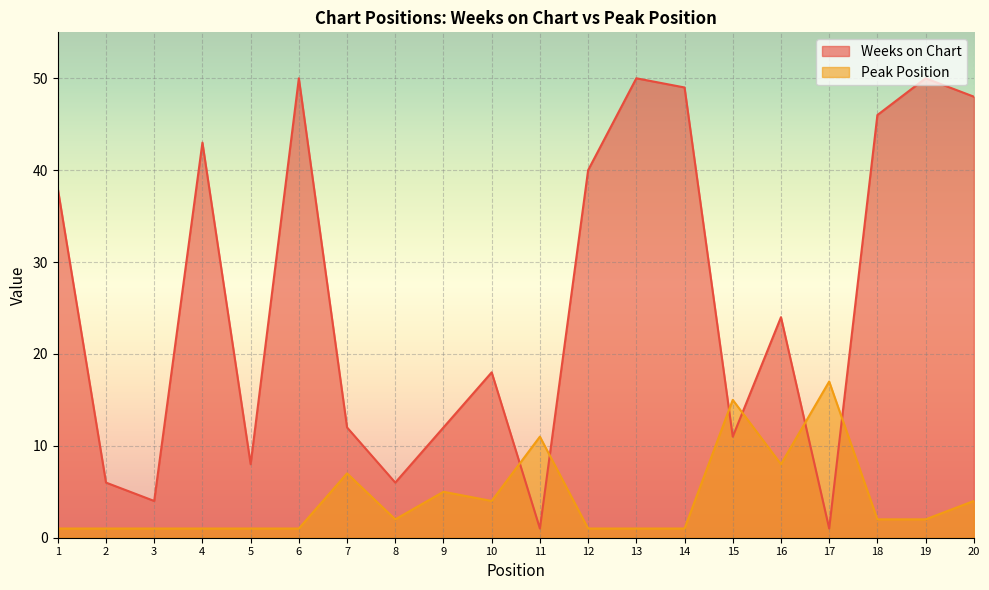

What is the value of the Peak Position point at the 2nd from the left?

1